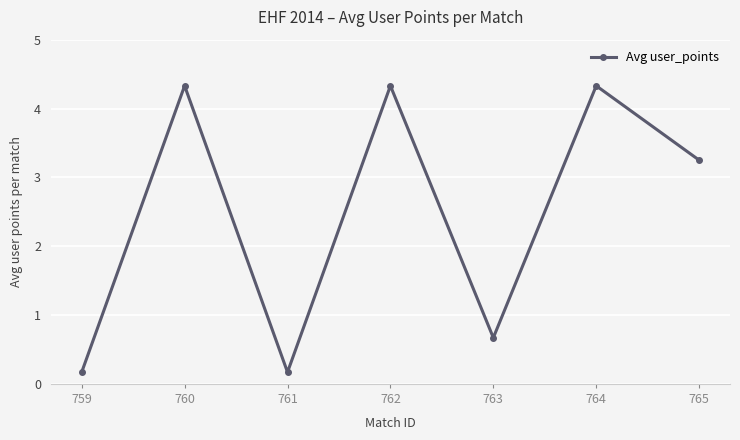

True or false: the data shows 5.9 at 764.

False